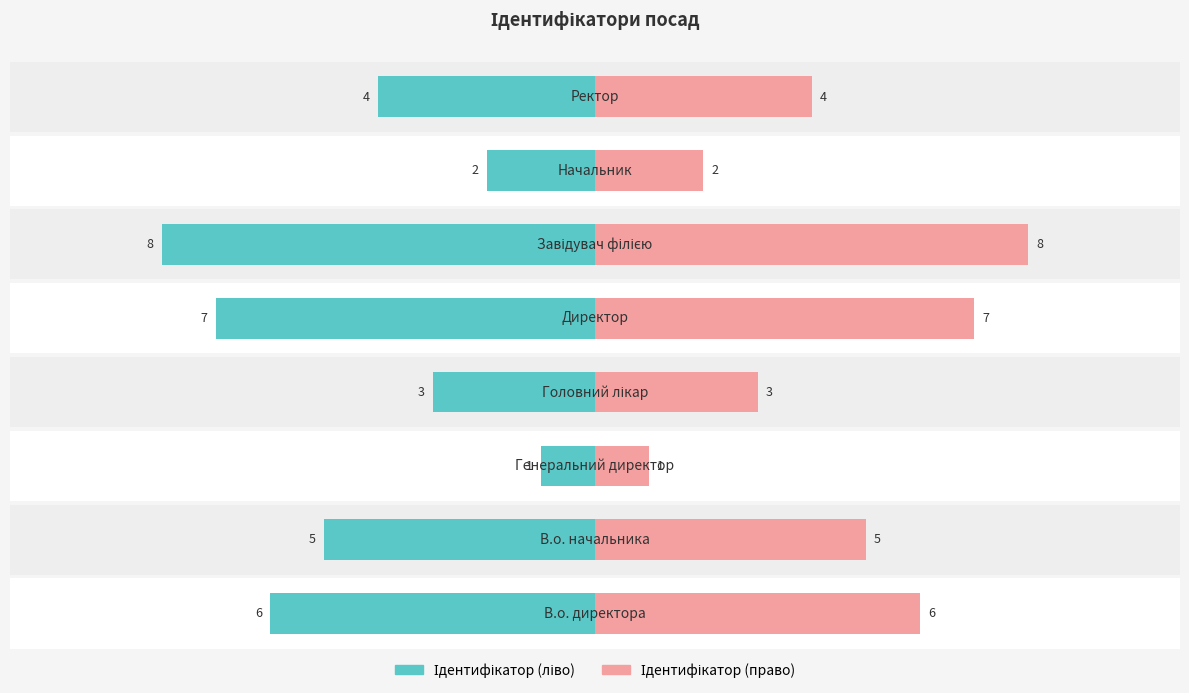

The value of Ідентифікатор (ліво) at 4 is 7. True or false?

True